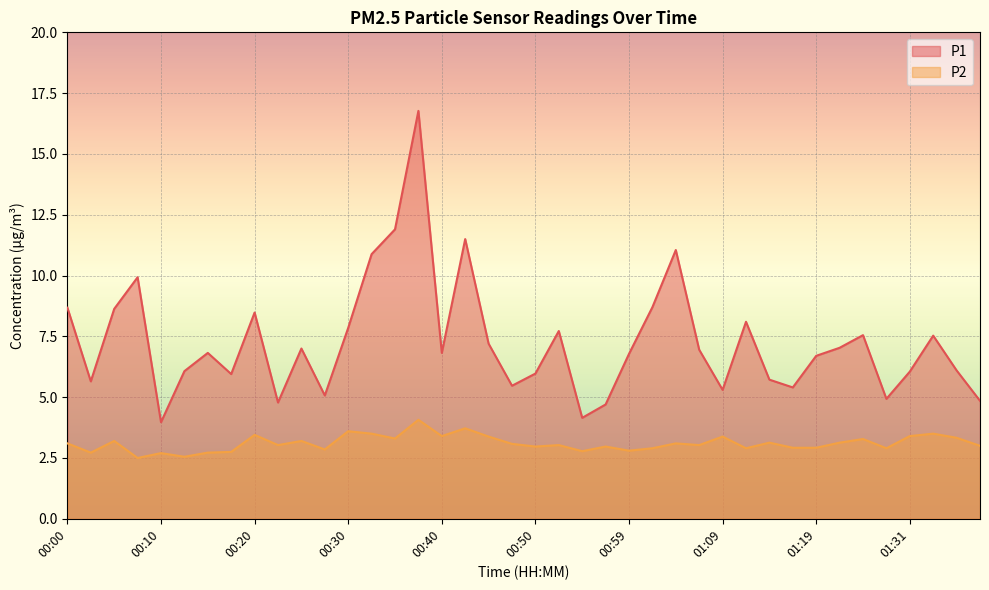

True or false: P1 and P2 intersect in this chart.

False